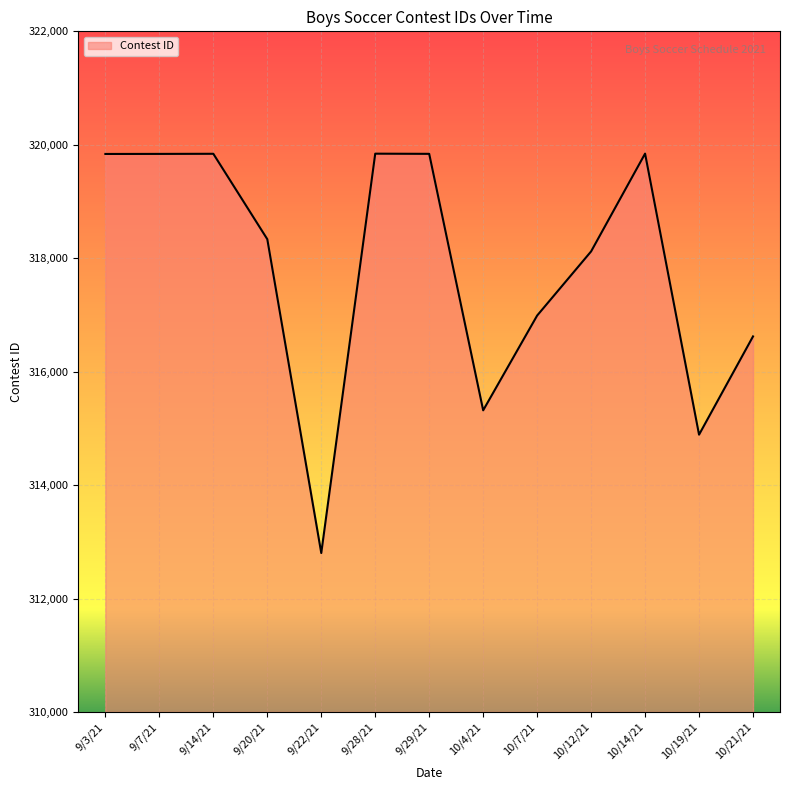

What is the difference between the maximum and minimum values?

7042